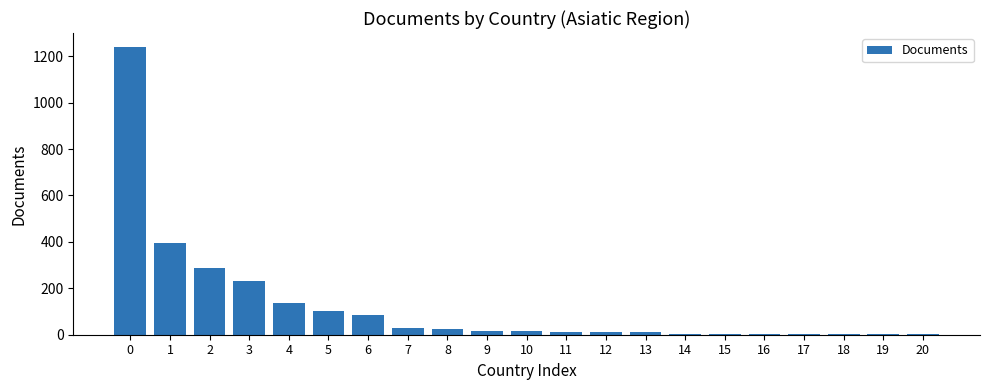

What is the sum of all values?

2604